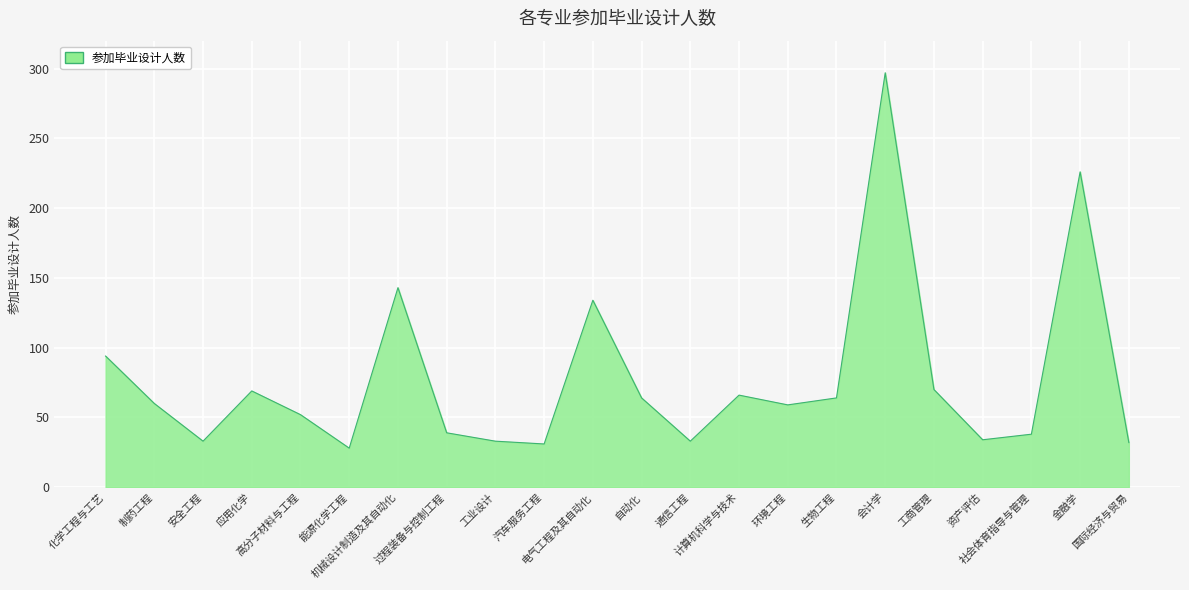

How many distinct data groups are displayed?

1